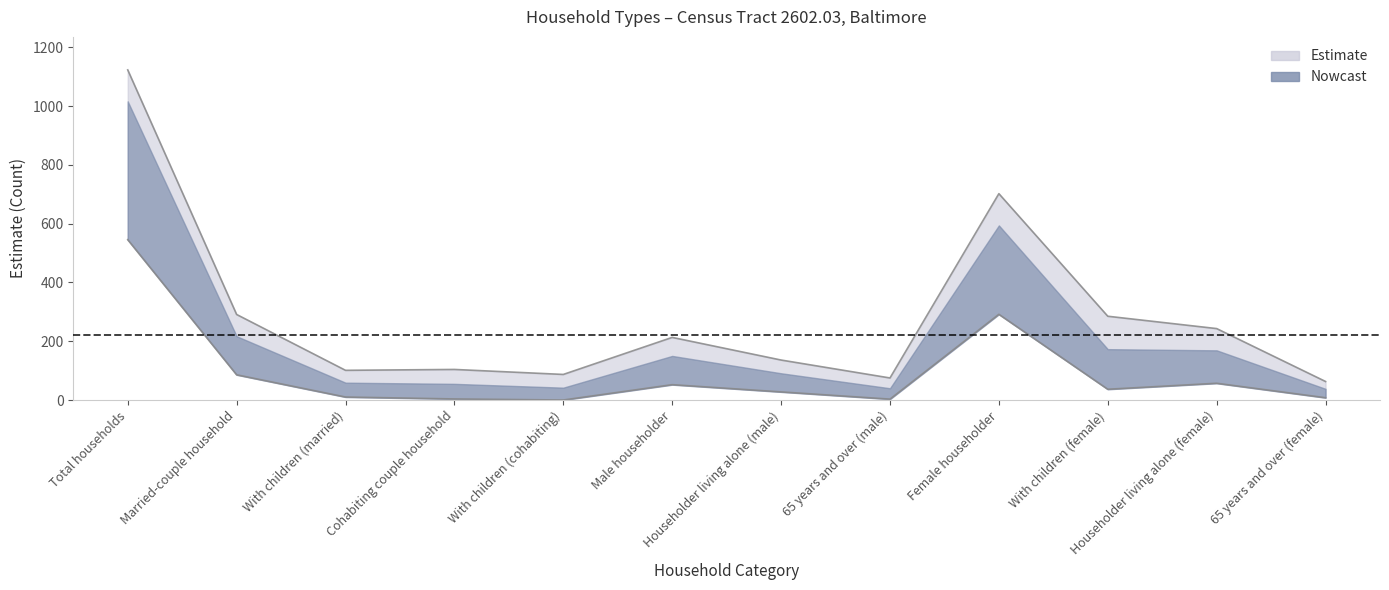

Rank the categories by value from lowest to highest.

65 years and over (female), 65 years and over (male), With children (cohabiting), With children (married), Cohabiting couple household, Householder living alone (male), Male householder, Householder living alone (female), With children (female), Married-couple household, Female householder, Total households